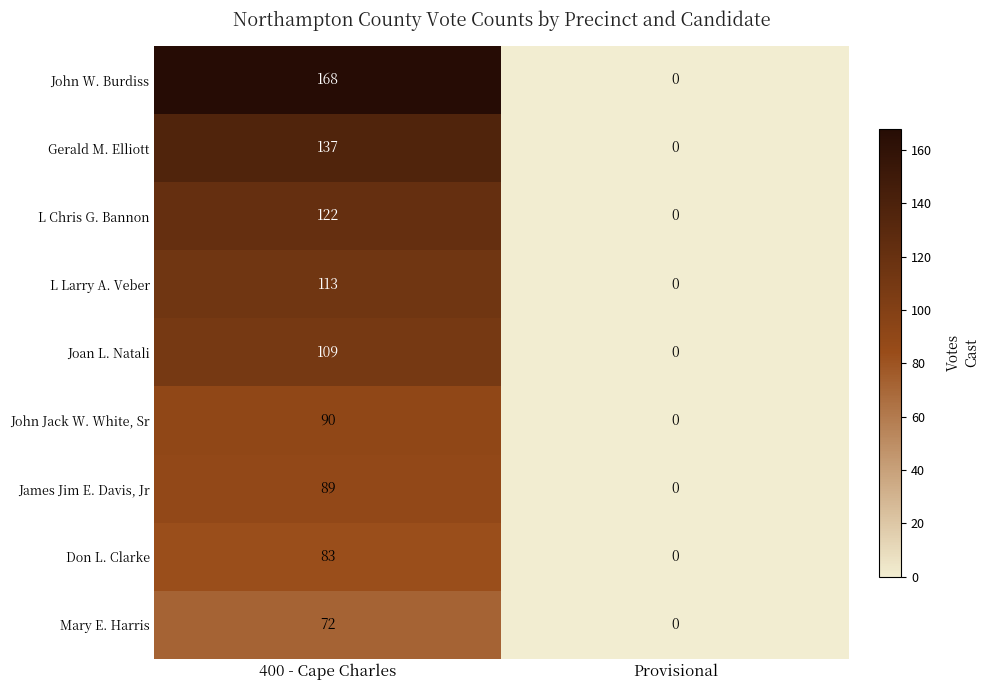

Reading left to right, what are all the values shown in this chart?

John W. Burdiss: 168	0
Gerald M. Elliott: 137	0
L Chris G. Bannon: 122	0
L Larry A. Veber: 113	0
Joan L. Natali: 109	0
John Jack W. White, Sr: 90	0
James Jim E. Davis, Jr: 89	0
Don L. Clarke: 83	0
Mary E. Harris: 72	0